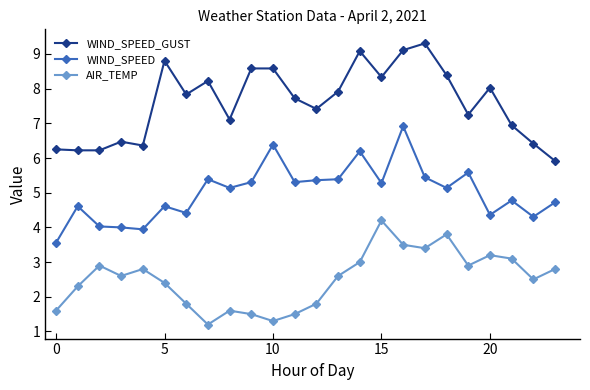

What is the sum of all AIR_TEMP values?

60.3